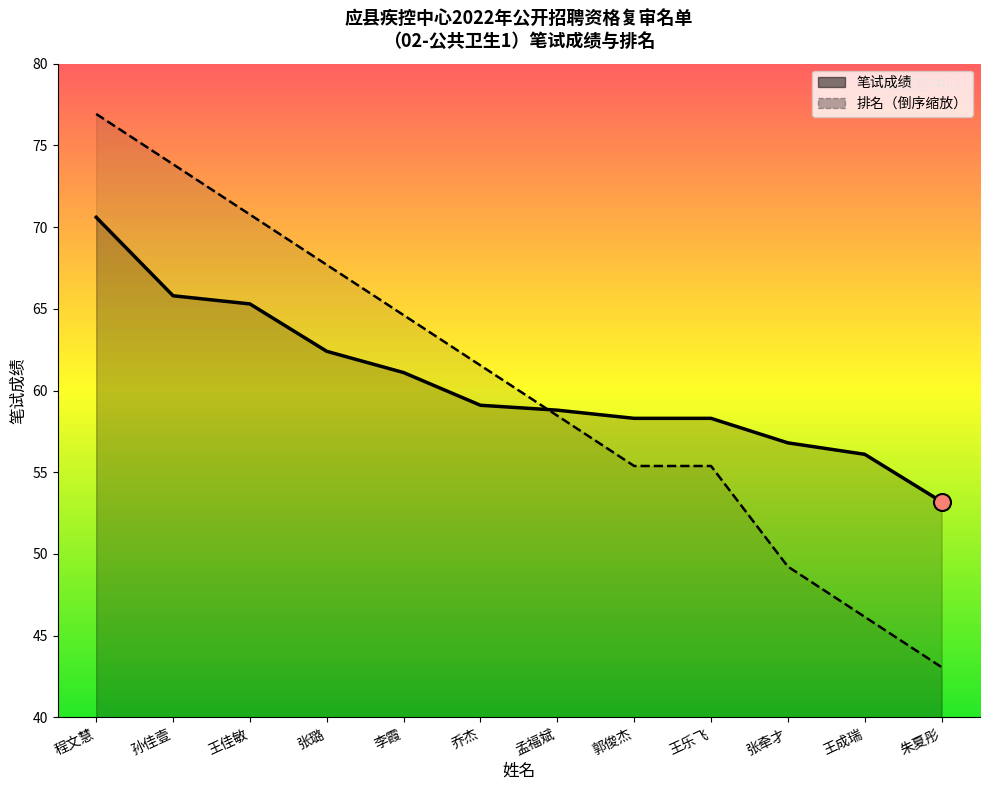

Which series has the largest total across all categories?

笔试成绩